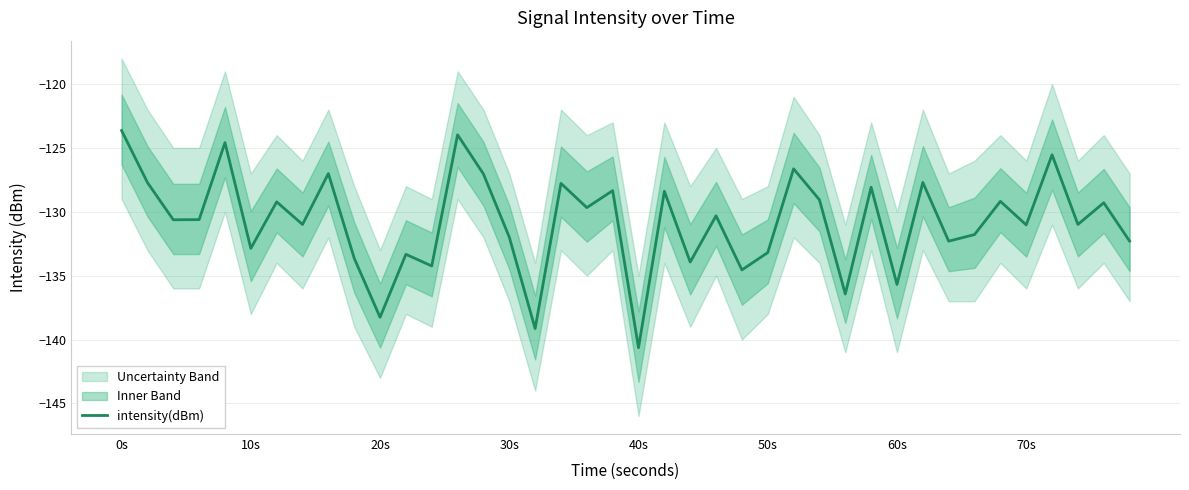

How many interior local peaks (higher than both neighbors) does the data have?

15